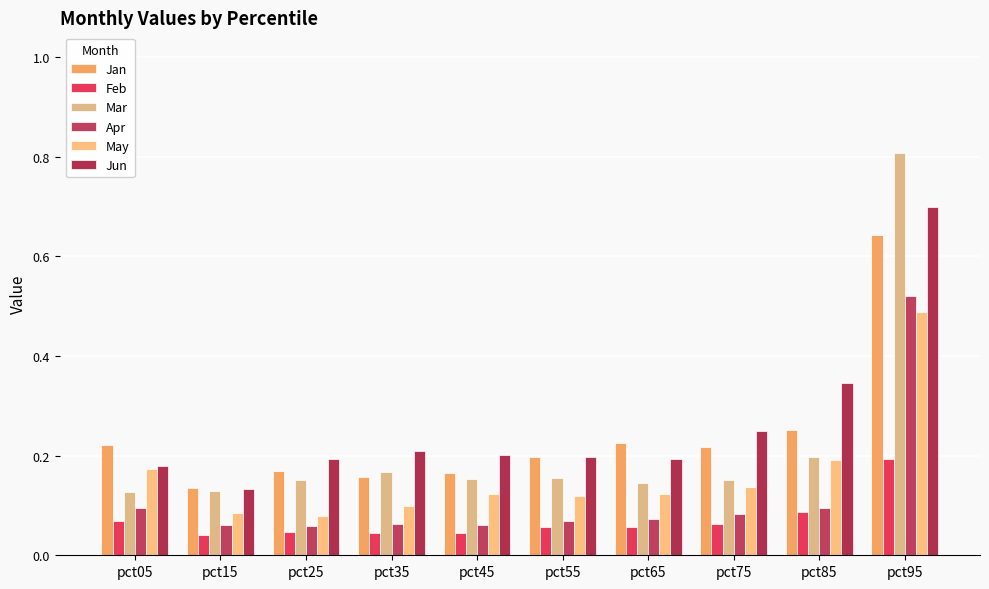

How many Mar values are between 0 and 1?

10